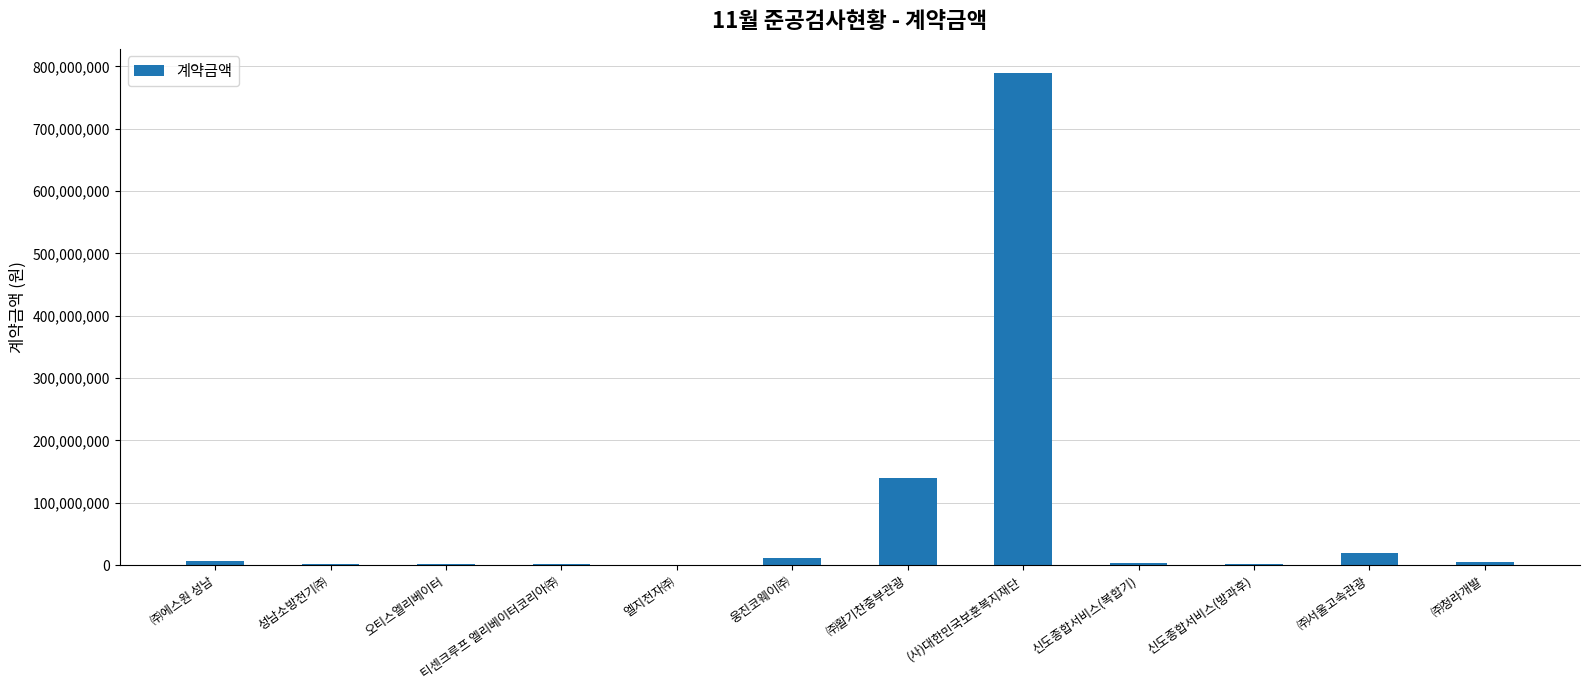

The chart shows a value of 140000000 at ㈜활기찬중부관광. True or false?

True